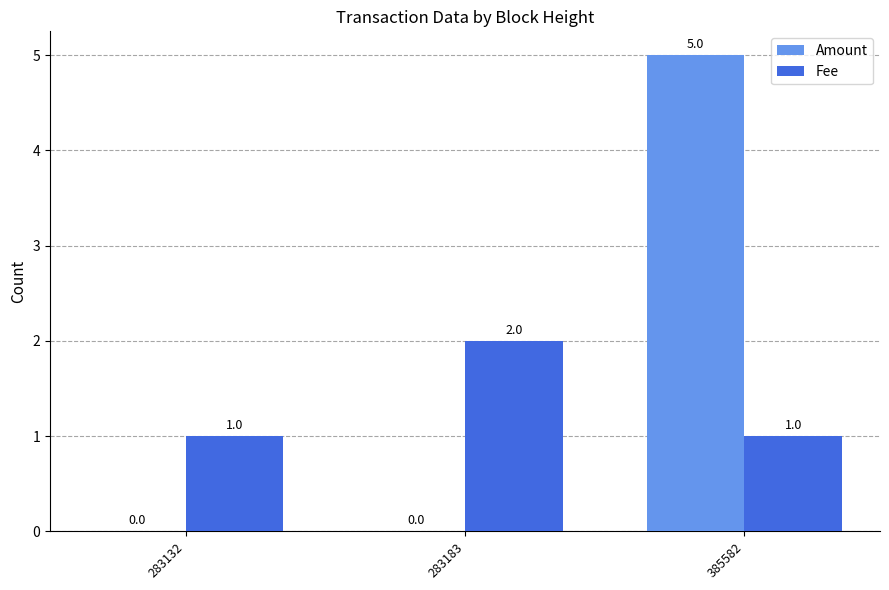

Which series changed the most between 283132 and 283183?

Fee